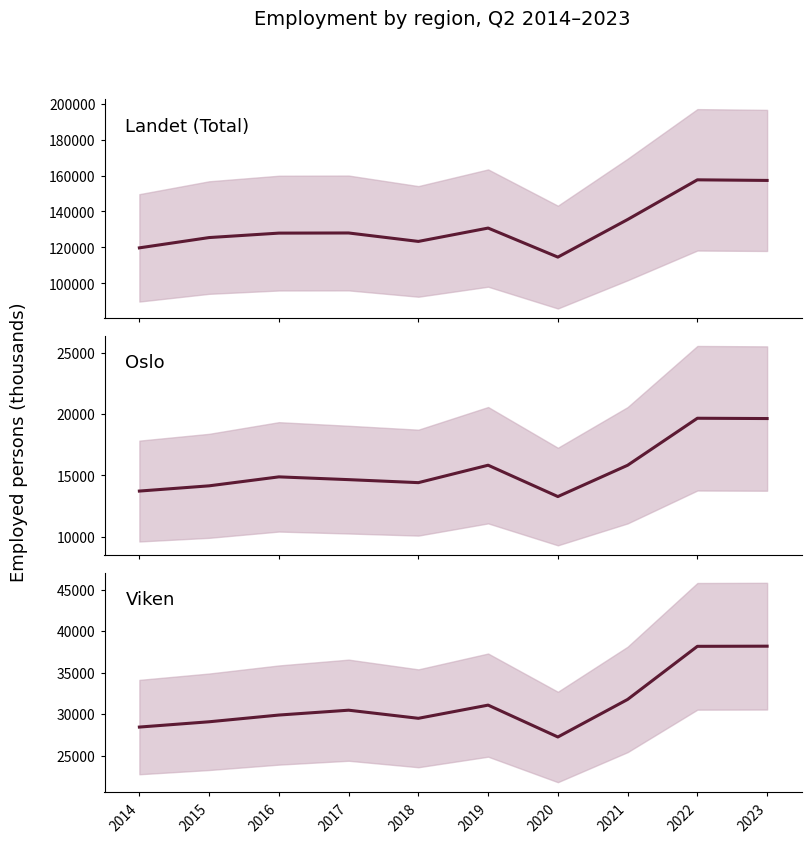

What is the value of the Landet point at the 10th from the left?

157287